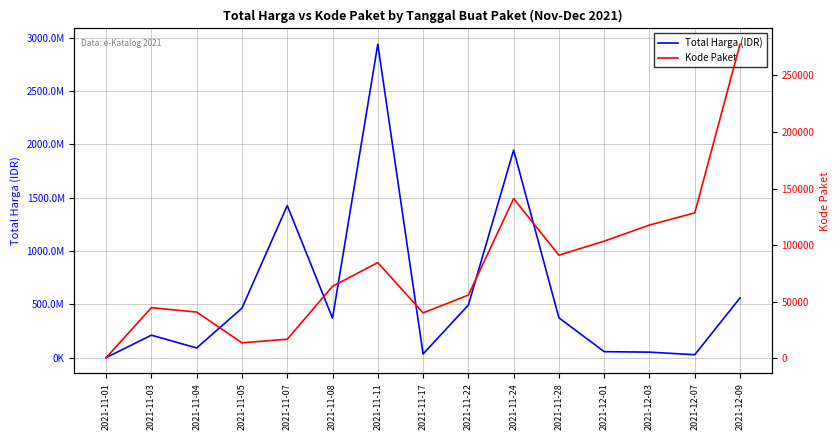

How many data points in Total Harga (IDR) are less than 370315800?

7